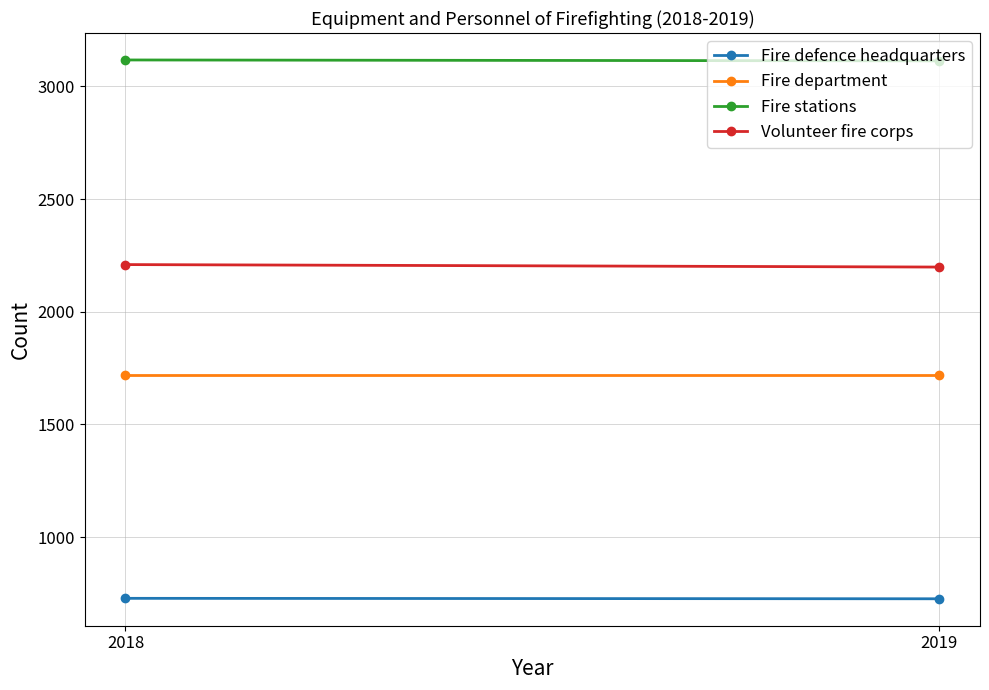

Rank the series by their average value, from highest to lowest.

Fire stations, Volunteer fire corps, Fire department, Fire defence headquarters